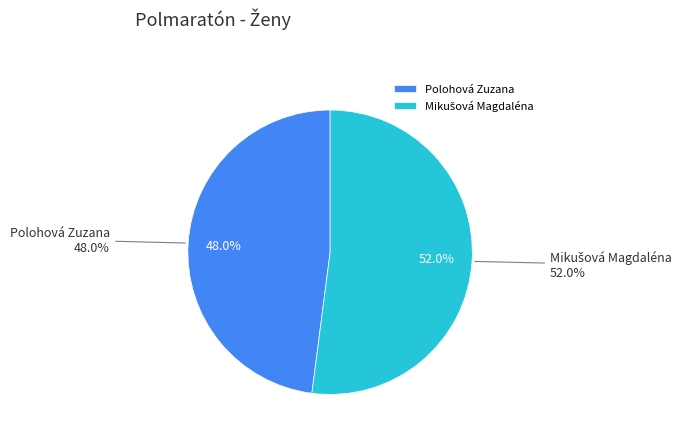

Is it true that Polohová Zuzana is 55% of the pie?

False